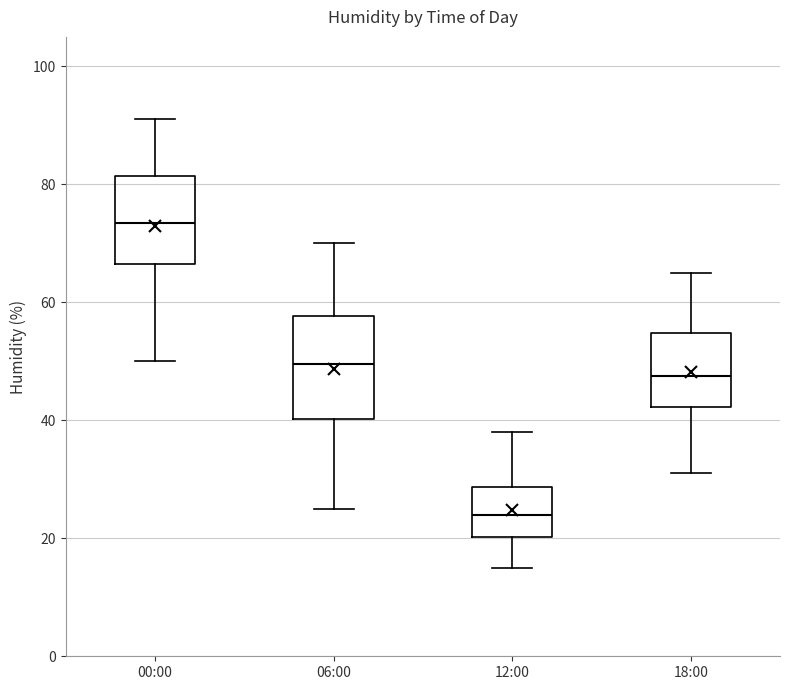

Comparing the boxes themselves (not the whiskers), which one is the tallest?

06:00